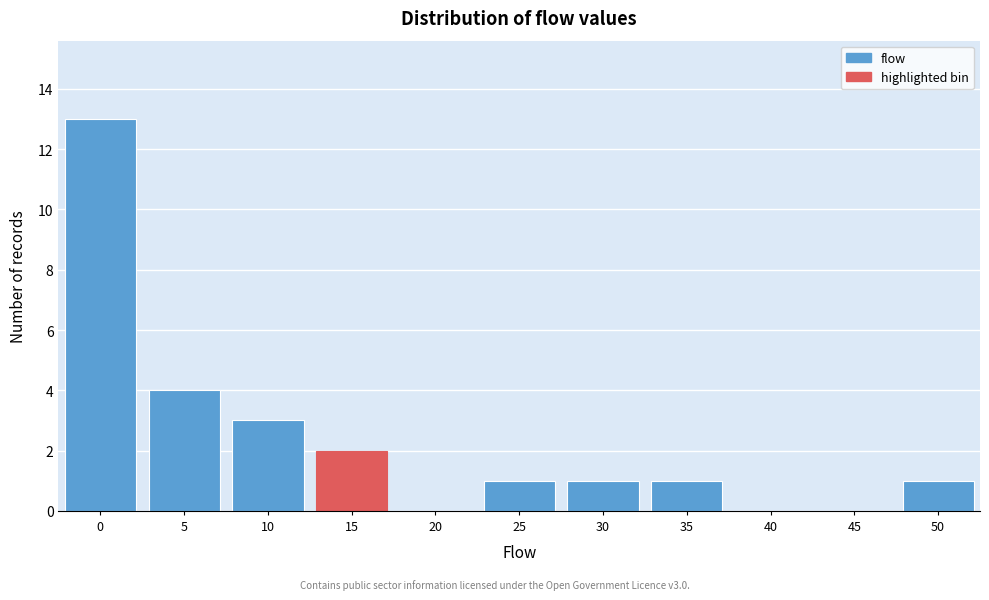

Reading left to right, transcribe all the data shown in this chart.

0=13	5=4	10=3	15=2	20=0	25=1	30=1	35=1	40=0	45=0	50=1